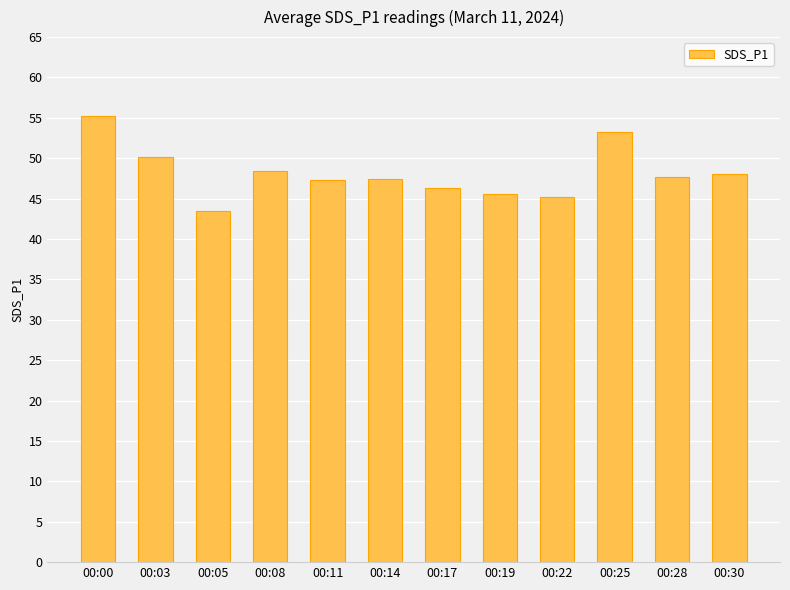

What is the difference between the values at 00:00 and 00:05?

11.7